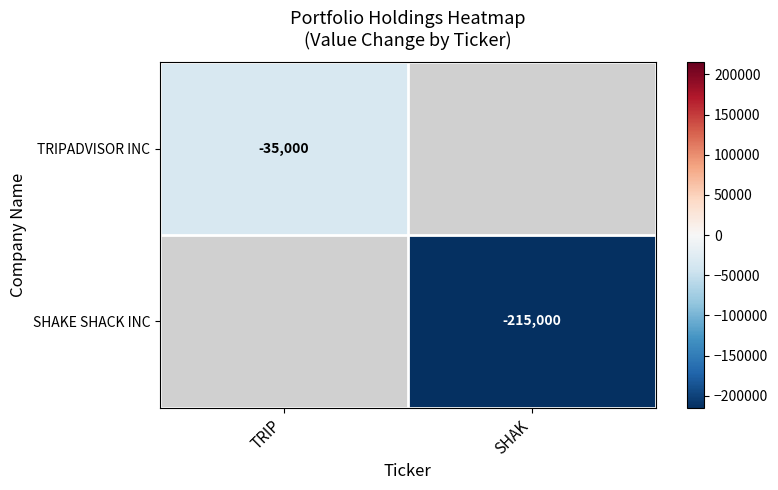

Is the value of TRIPADVISOR INC at TRIP greater than the value of SHAKE SHACK INC at SHAK?

Yes